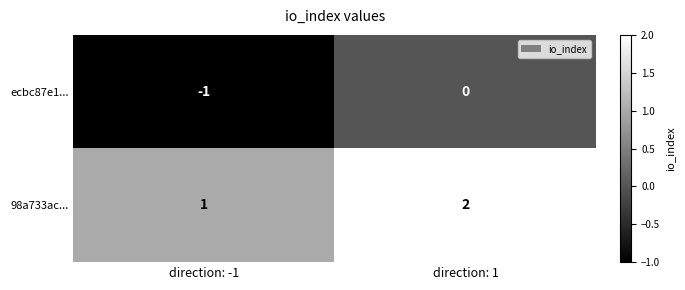

Reading right to left, extract all data points from this chart.

ecbc87e1...: direction: 1=0	direction: -1=-1
98a733ac...: direction: 1=2	direction: -1=1